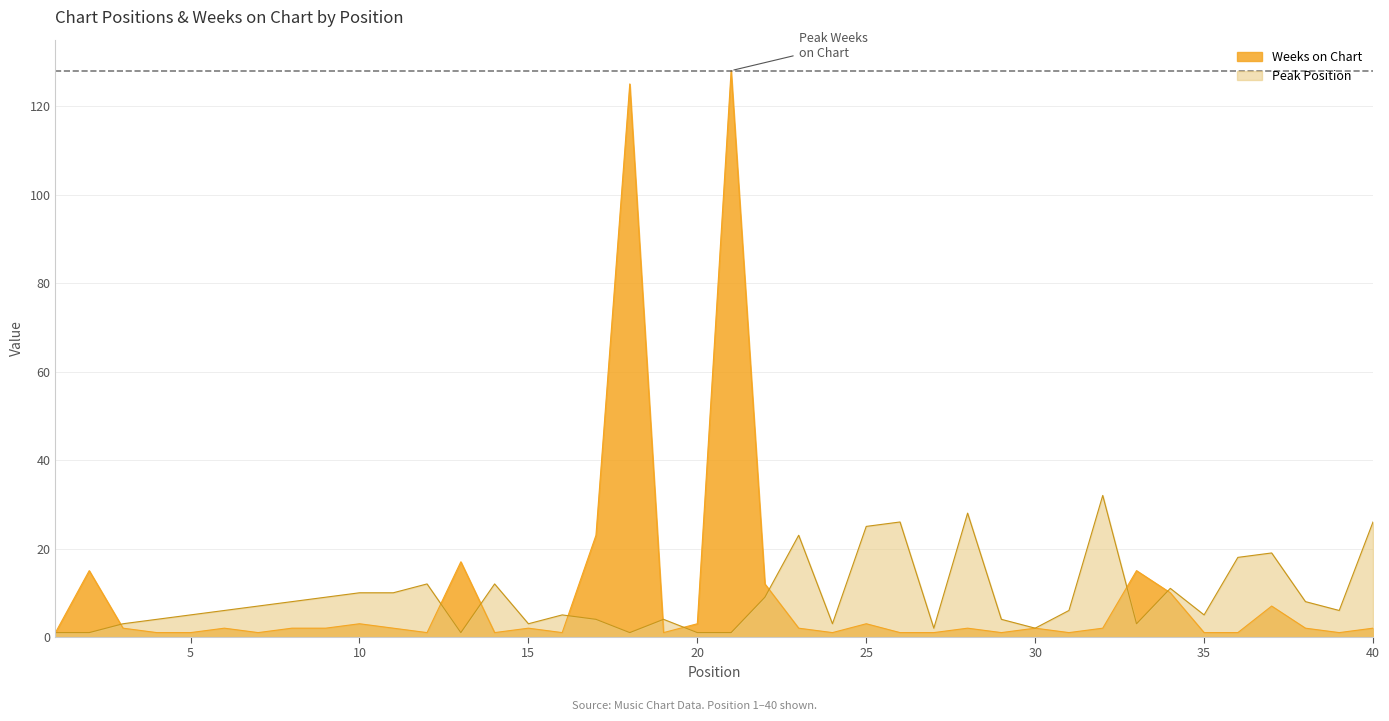

Reading left to right, extract all data points from this chart.

Peak Position: 1	1	3	4	5	6	7	8	9	10	10	12	1	12	3	5	4	1	4	1	1	9	23	3	25	26	2	28	4	2	6	32	3	11	5	18	19	8	6	26
Weeks on Chart: 1	15	2	1	1	2	1	2	2	3	2	1	17	1	2	1	23	125	1	3	128	12	2	1	3	1	1	2	1	2	1	2	15	10	1	1	7	2	1	2